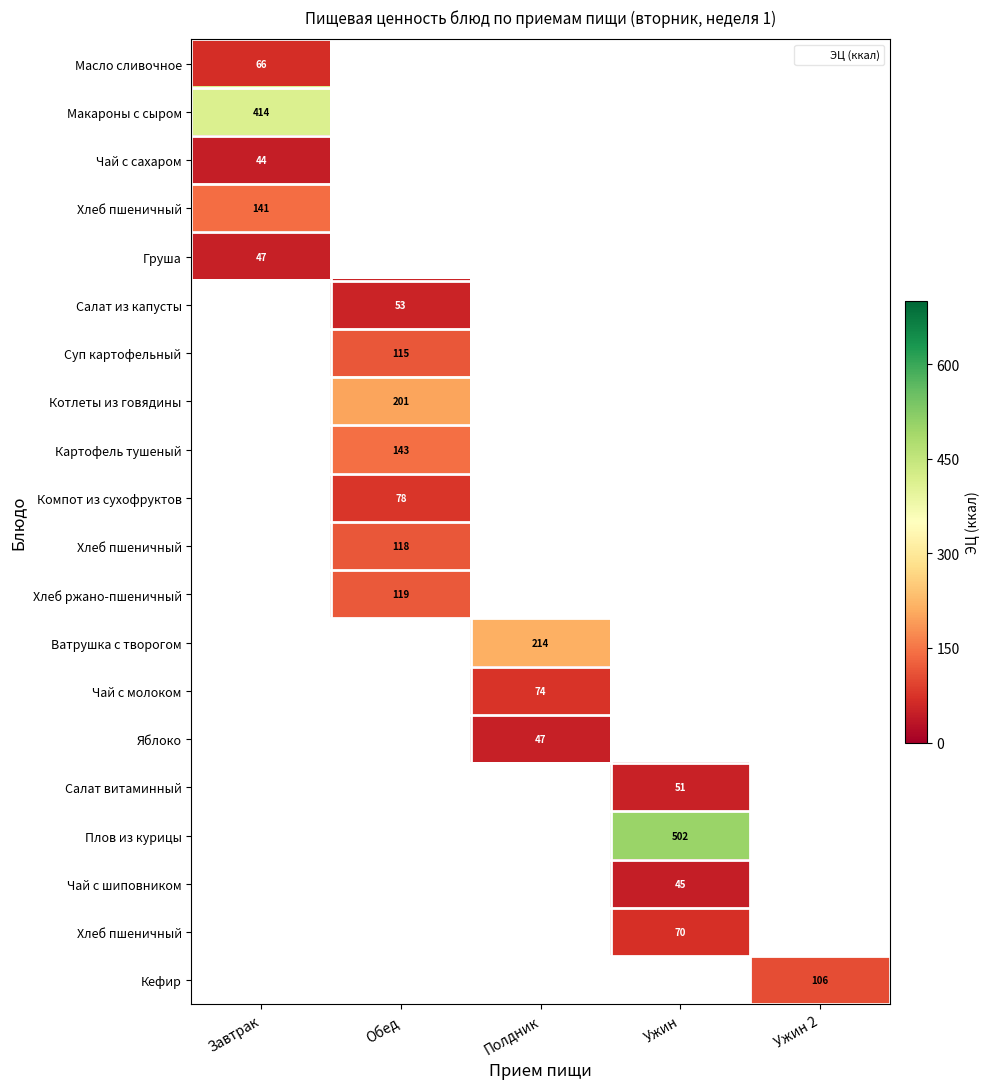

Count the number of data series in this chart.

20